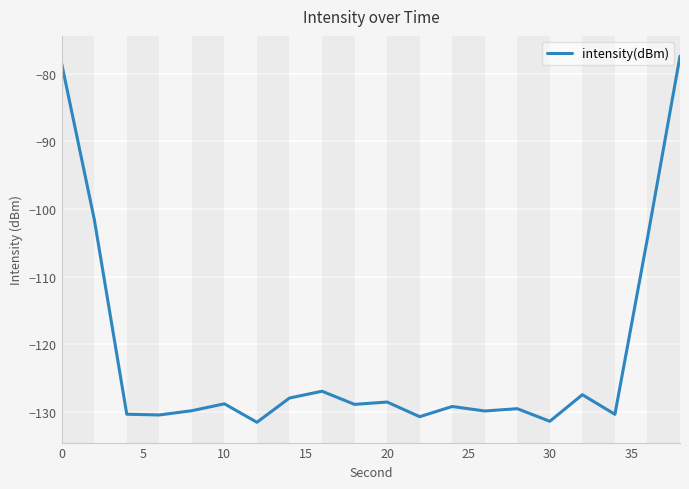

What is the greatest value displayed?

-77.4